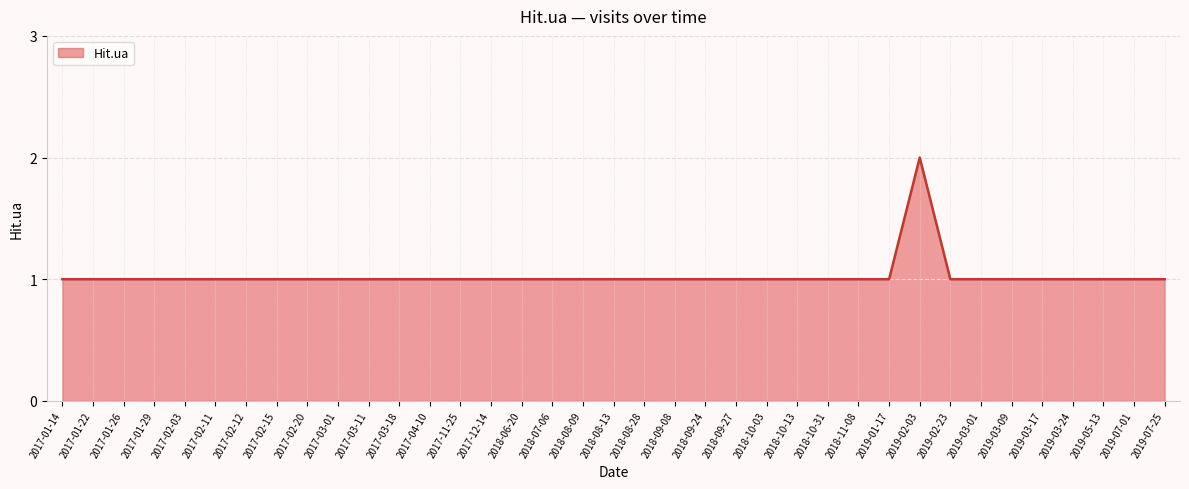

What position from the left is 2019-05-13?

35